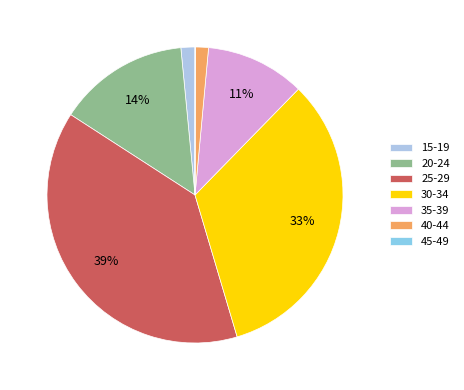

What is the smallest slice in the pie chart?

45-49